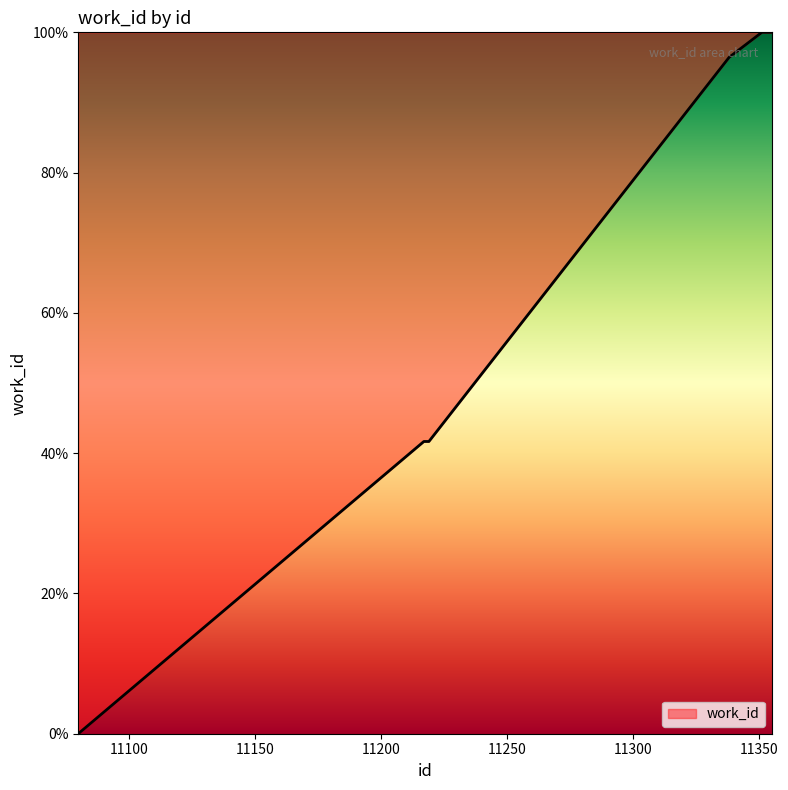

How many lines are shown in the chart?

1